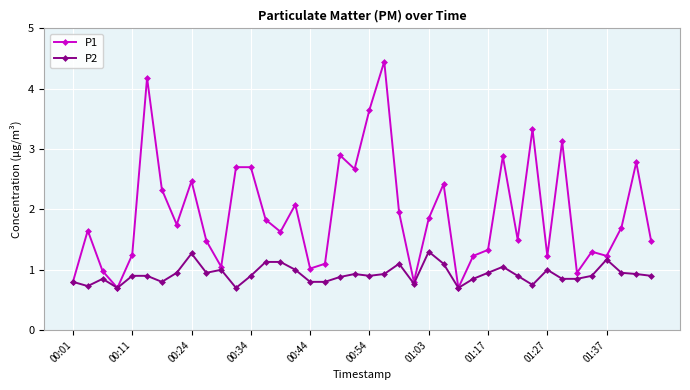

Which series has the largest total across all categories?

P1